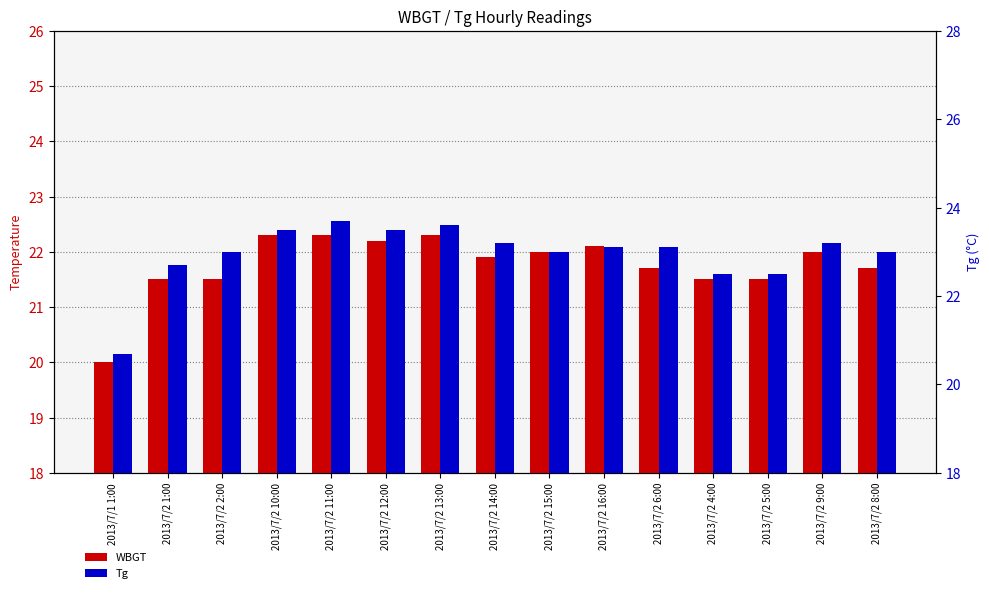

How many bars are there in total?

30